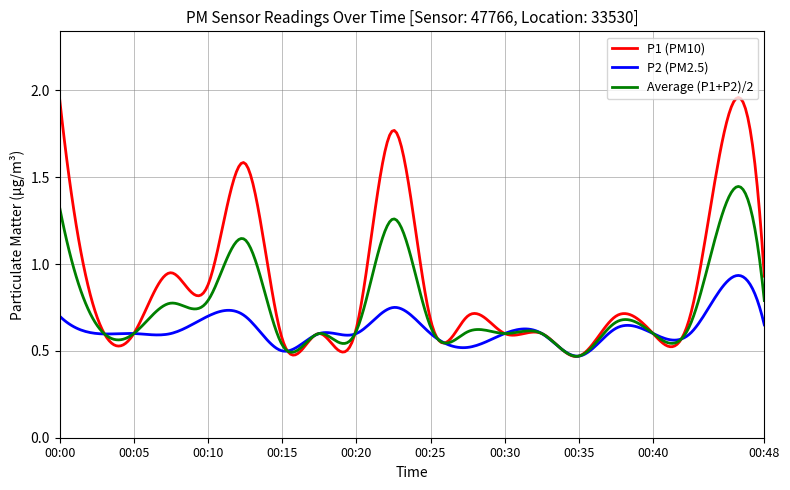

List the series in order of their overall mean, lowest first.

P2 (PM2.5), Average (P1+P2)/2, P1 (PM10)